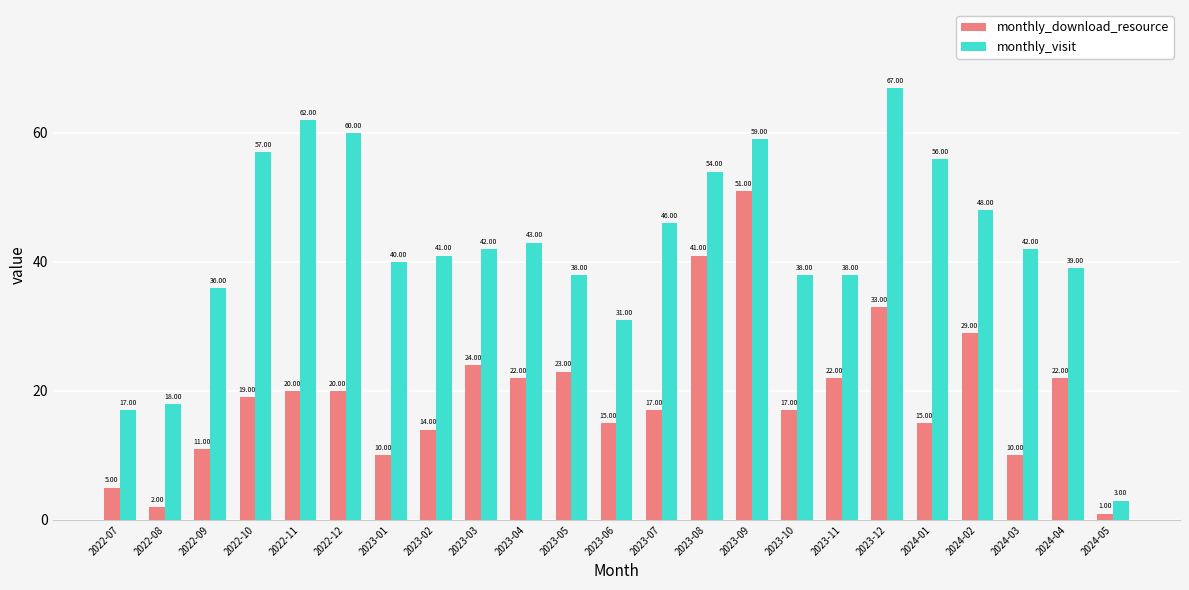

What is the total value across all series at 2023-06?

46